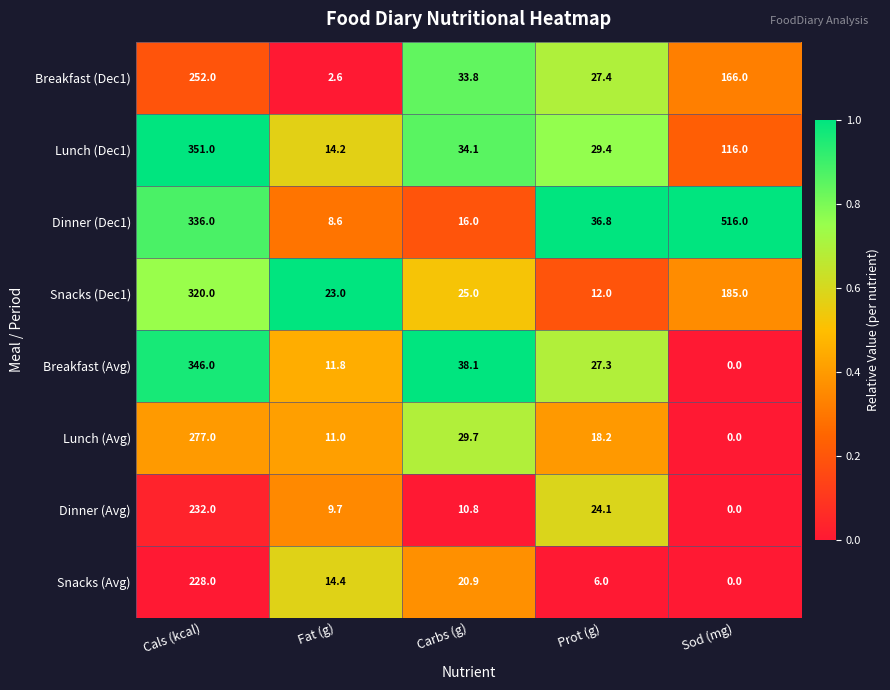

How many categories are shown in the chart?

5